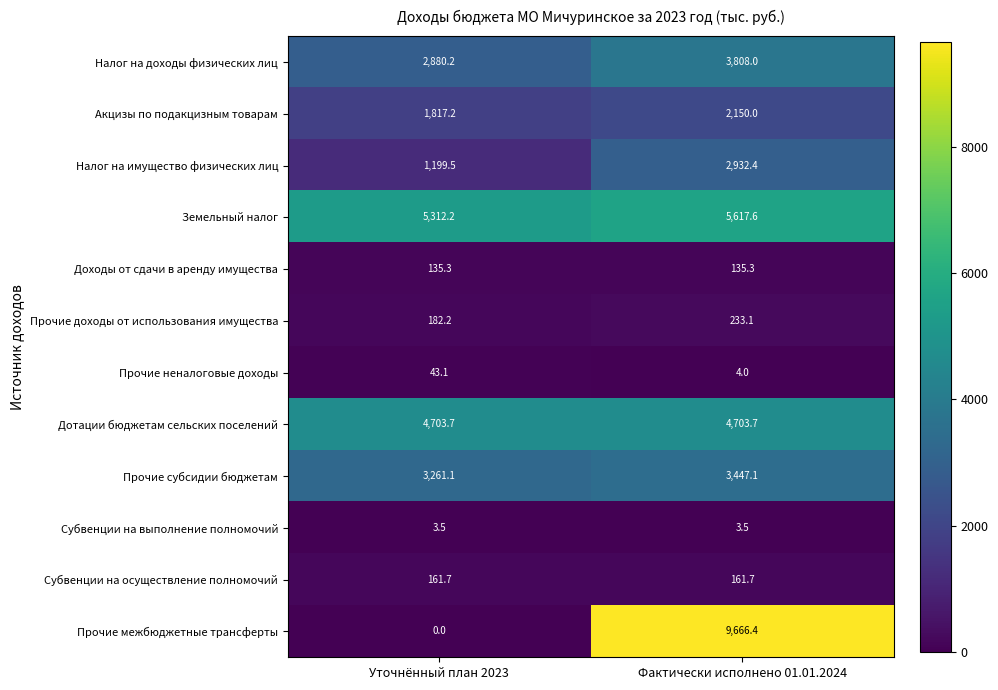

Which series has the widest spread of values?

Прочие межбюджетные трансферты